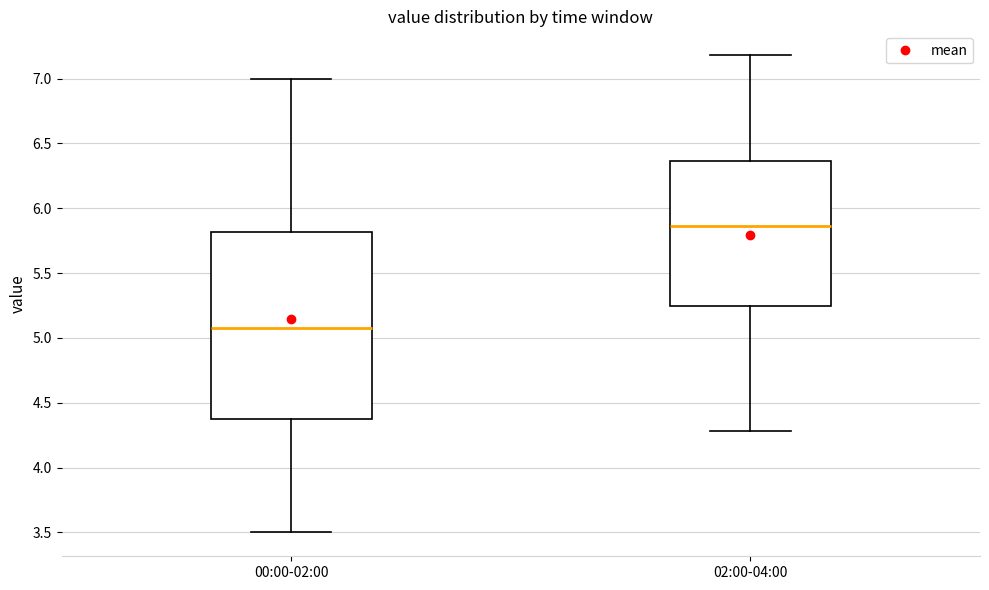

Reading left to right, read every box against the y-axis: the position of its median line, the range the box covers, and the ends of its whiskers. The values are not printed on the chart, so give them approximately, as read against the axis.

00:00-02:00: median 5.10, box 4.40 to 5.80, whiskers 3.50 to 7.00
02:00-04:00: median 5.85, box 5.25 to 6.35, whiskers 4.30 to 7.20